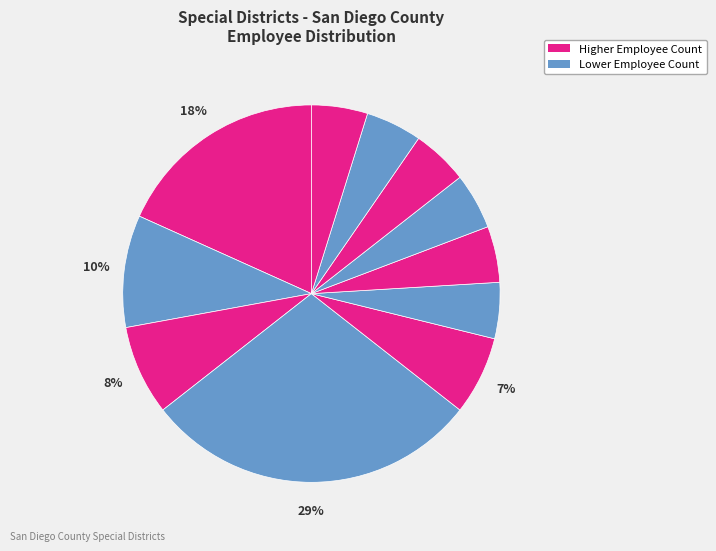

Count the number of slices in the pie.

11